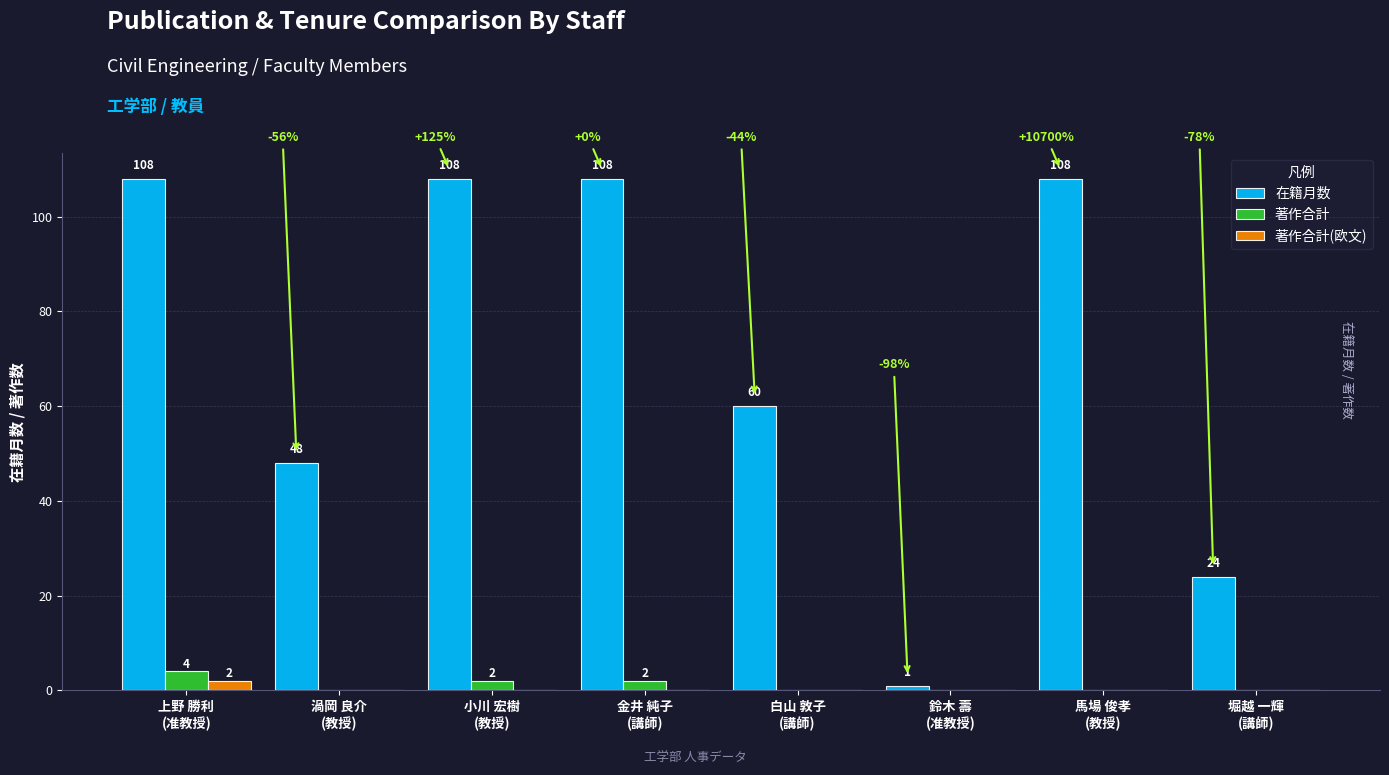

What is the average value of the 著作合計 series?

1